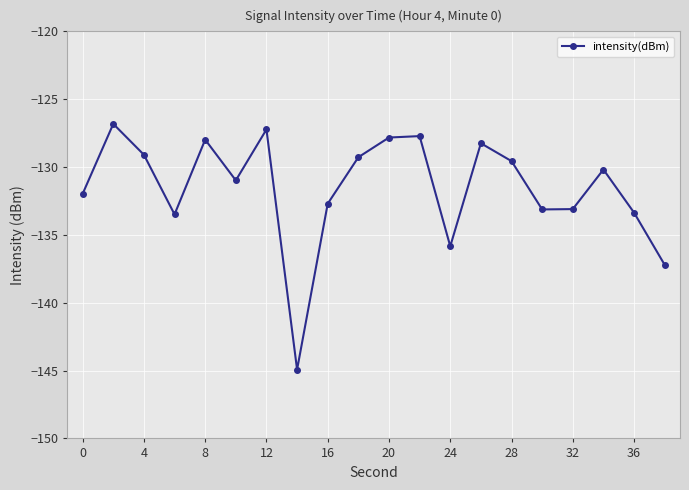

Count the number of data series in this chart.

1